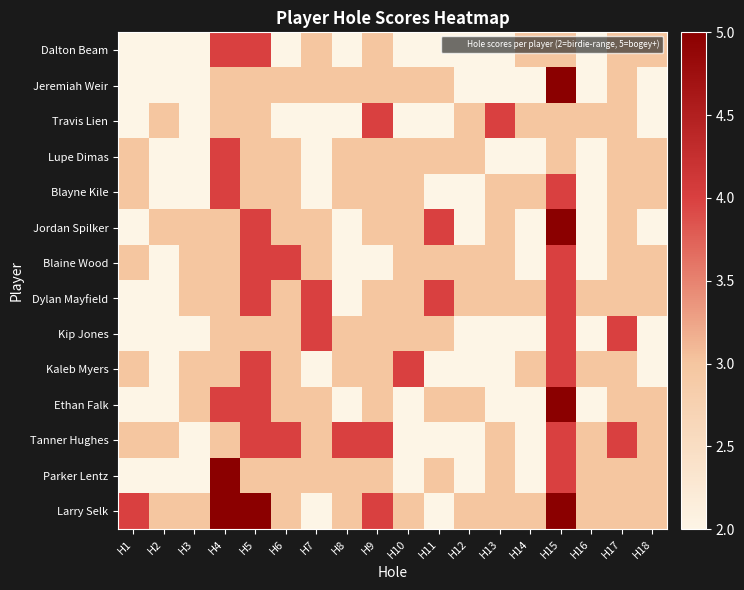

Count the number of categories in the chart.

18